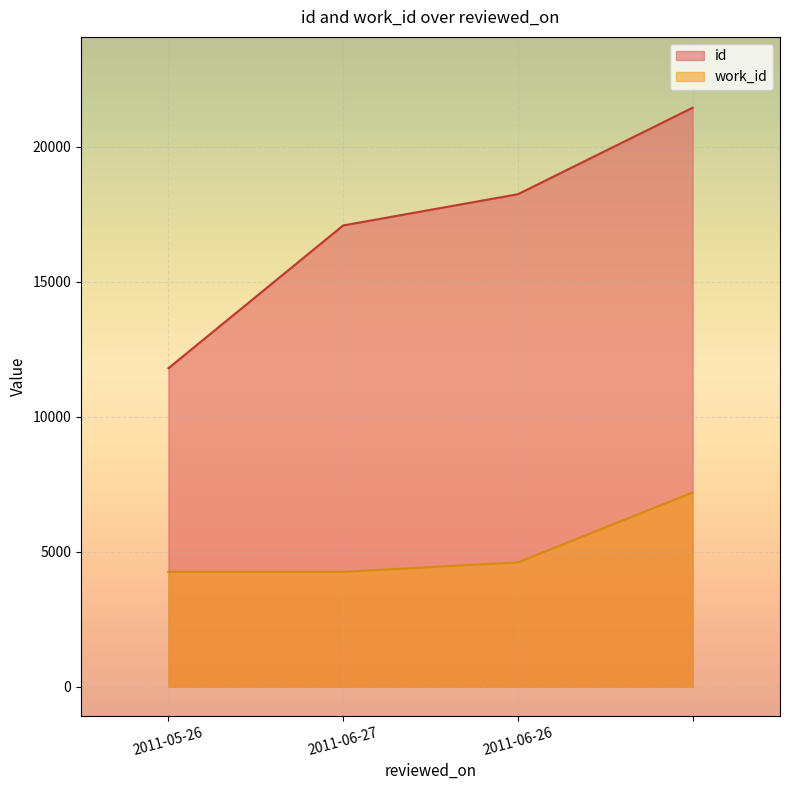

Is the value of id at  greater than the value of work_id at 2011-06-26?

Yes